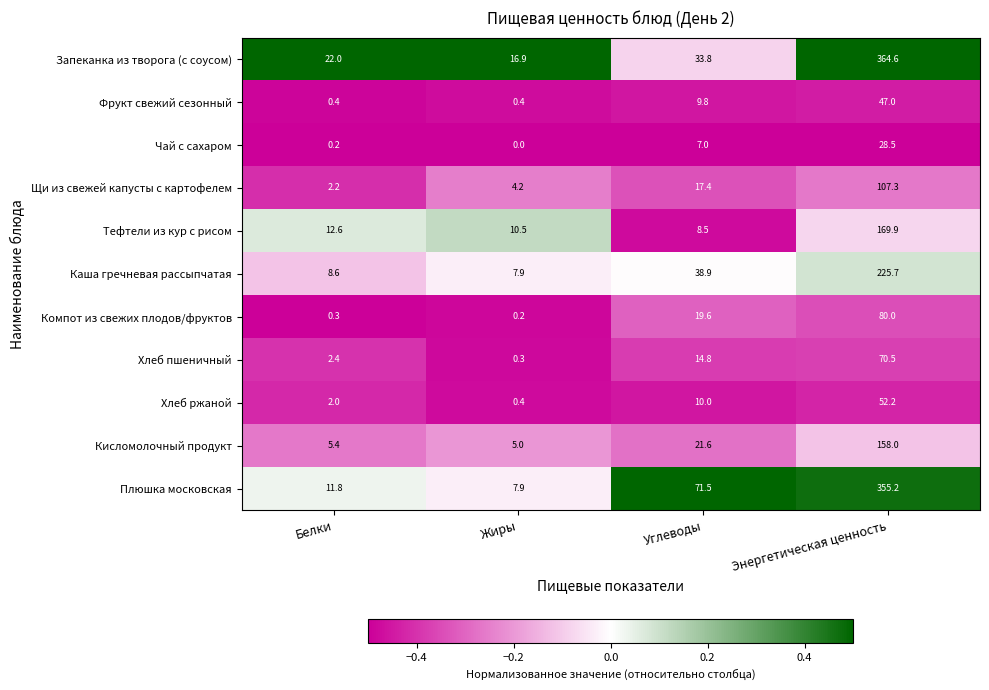

What is the sum of the Компот из свежих плодов/фруктов values at Жиры and Углеводы?

19.8